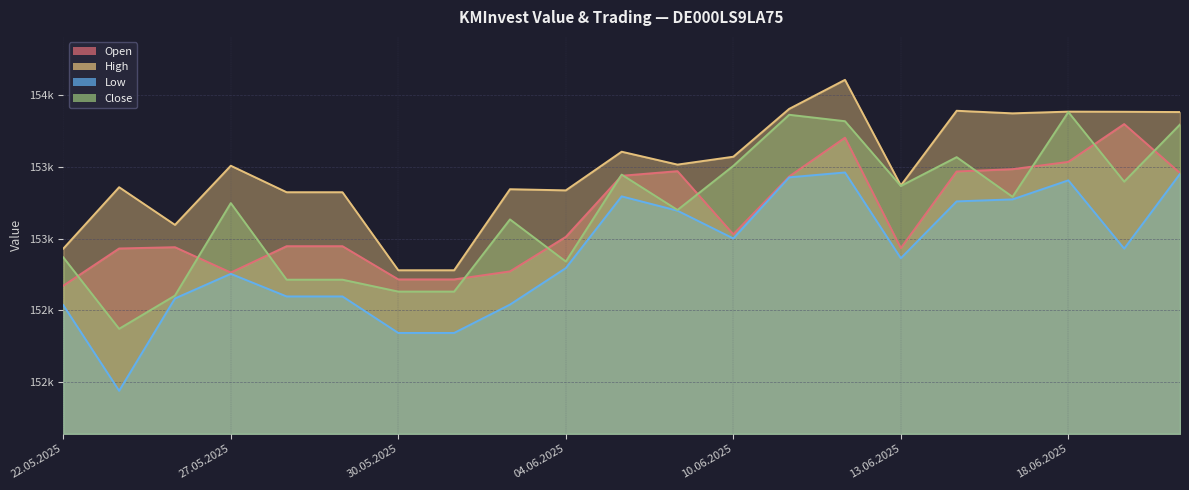

Where does the Close series first go above 153248?

05.06.2025